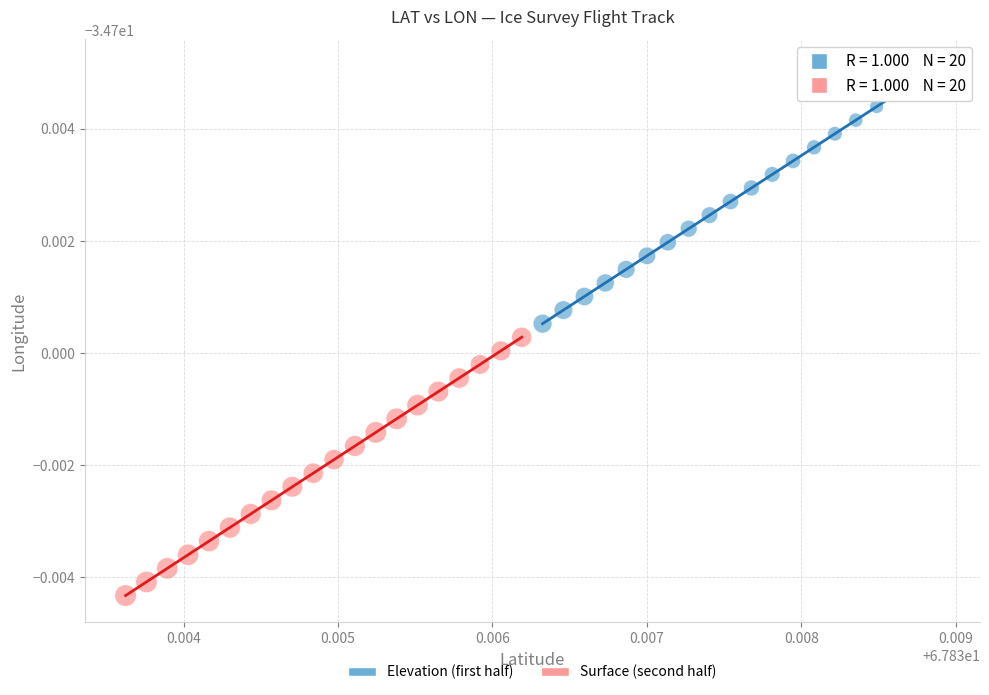

Which series has the largest Y range (max minus min)?

Surface (second half)